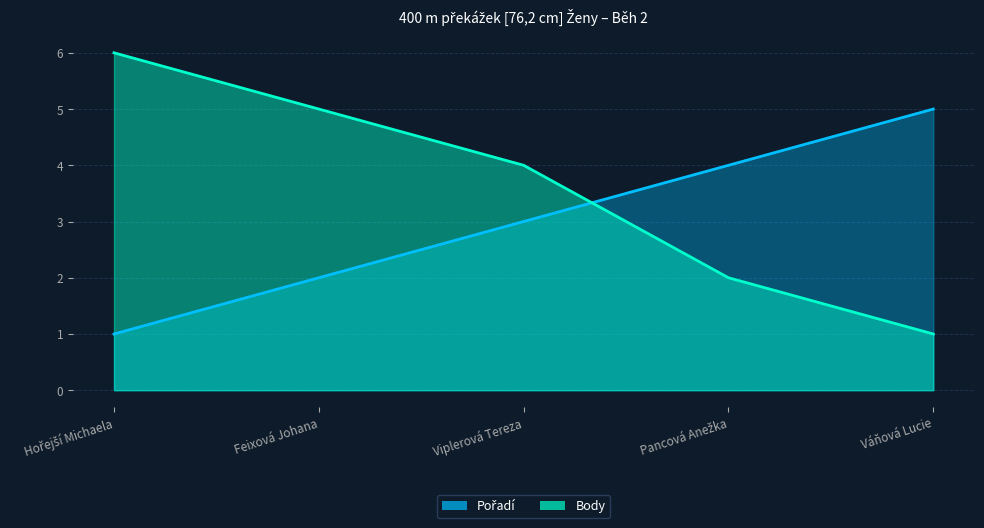

Does the chart display data point markers on the line(s)?

No